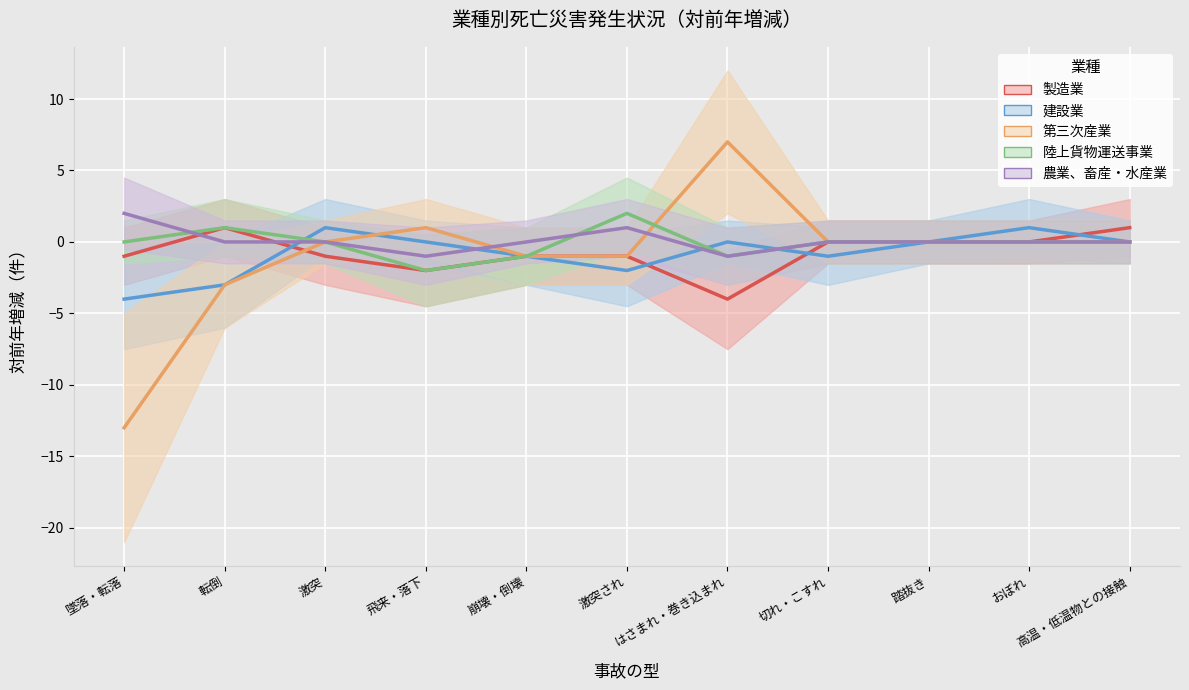

Which series has the largest range (max minus min)?

第三次産業 (中央値)